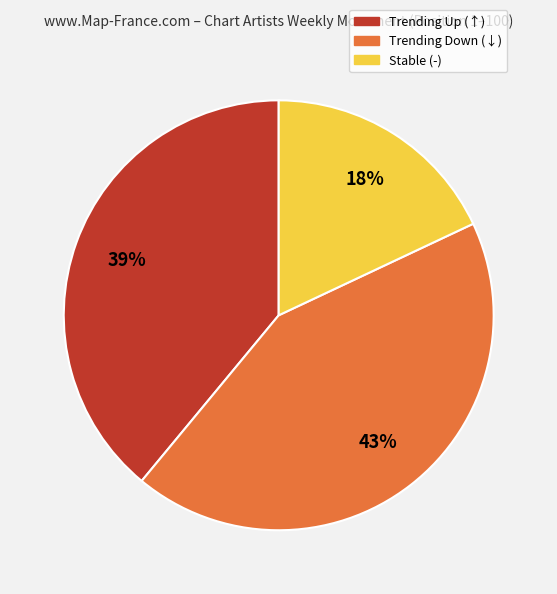

To the nearest percent, what is the difference between the largest and smallest slice percentages?

25%